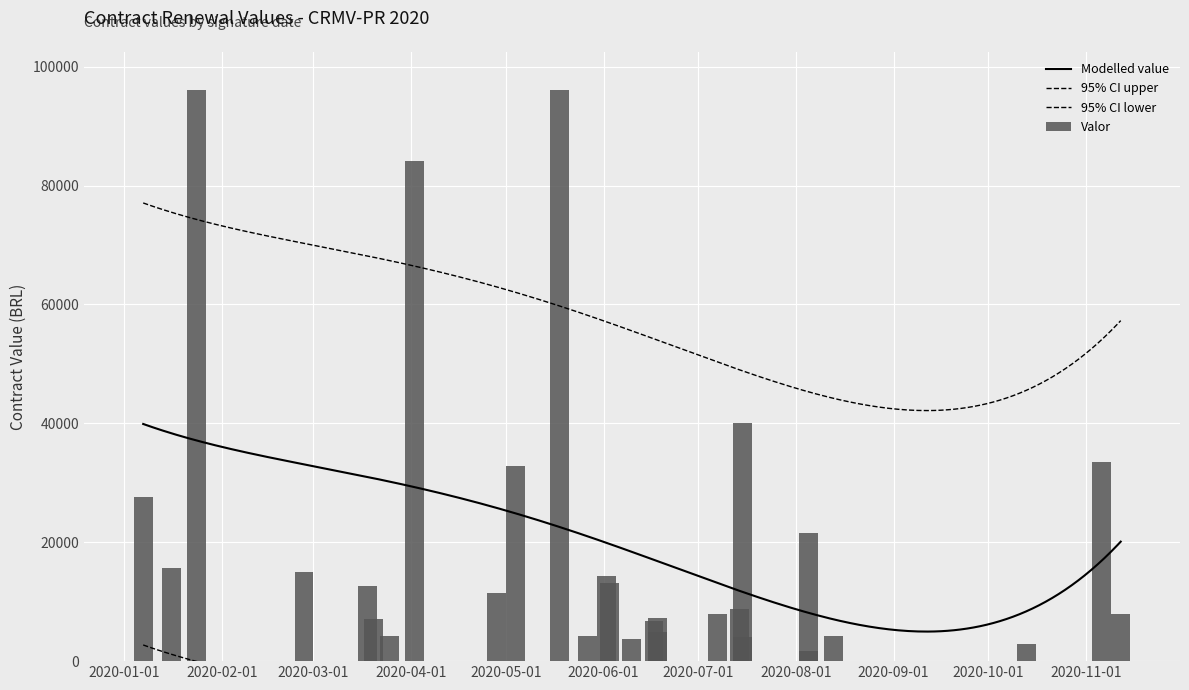

Which label corresponds to the smallest value in the chart?

2020-08-05